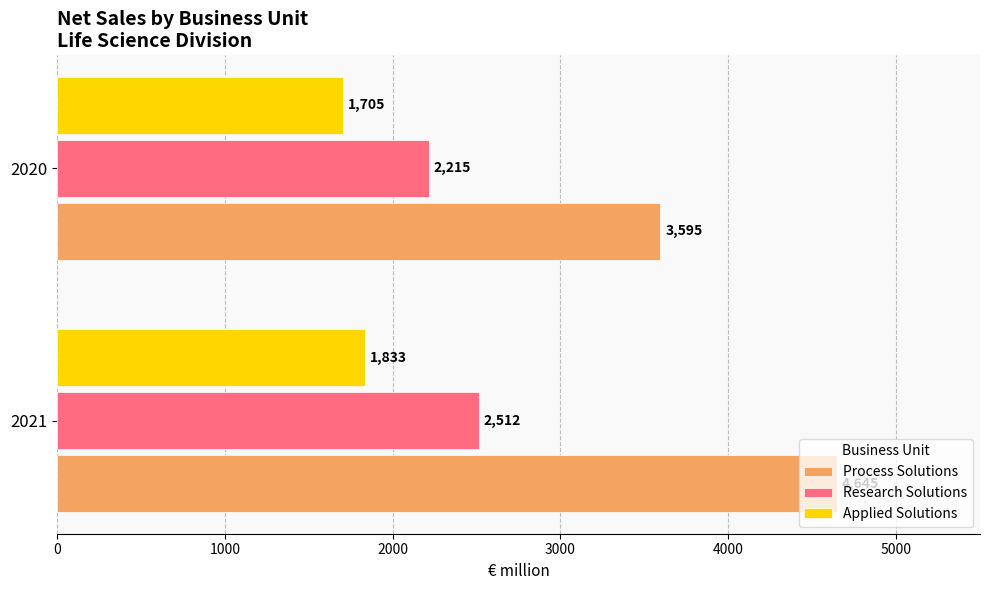

List the series in order of their peak value, highest first.

Process Solutions, Research Solutions, Applied Solutions